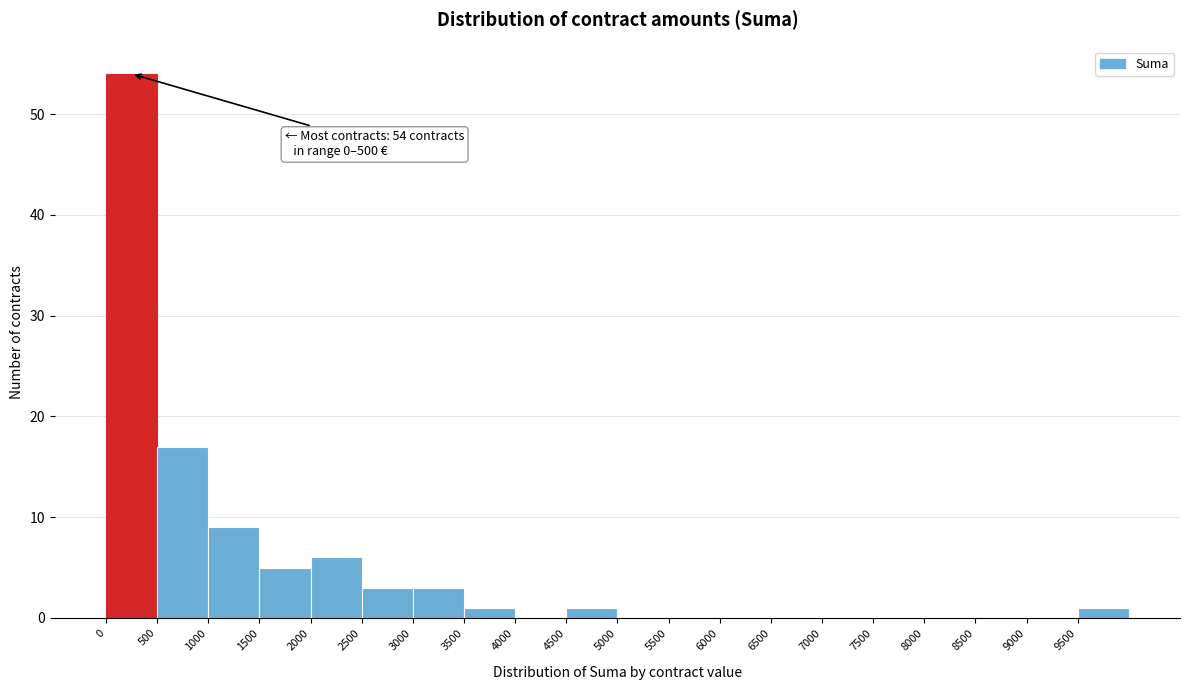

Which range on the x-axis has the tallest bar?

0 to 500